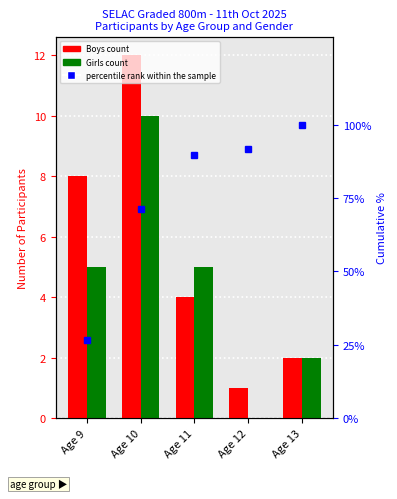

What is the spread (max minus min) of values at Age 11?

85.8